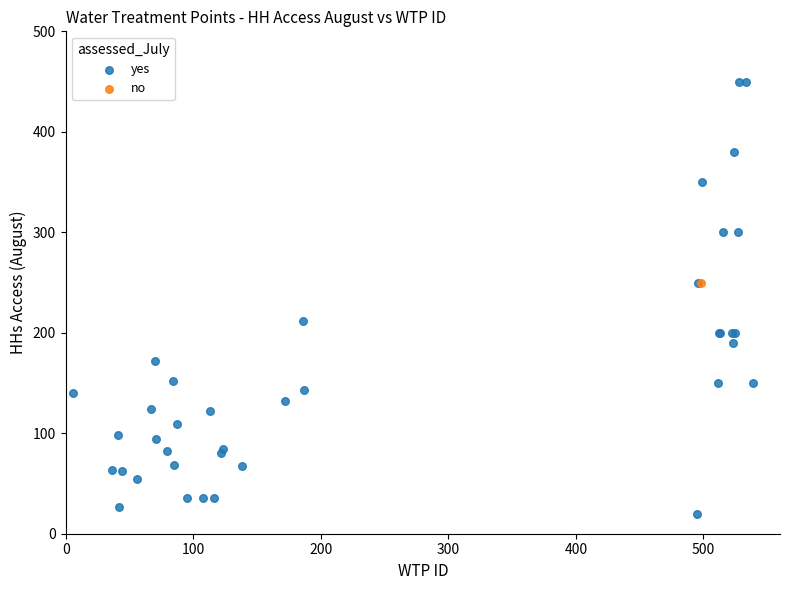

What are all the series names shown in the legend?

yes, no